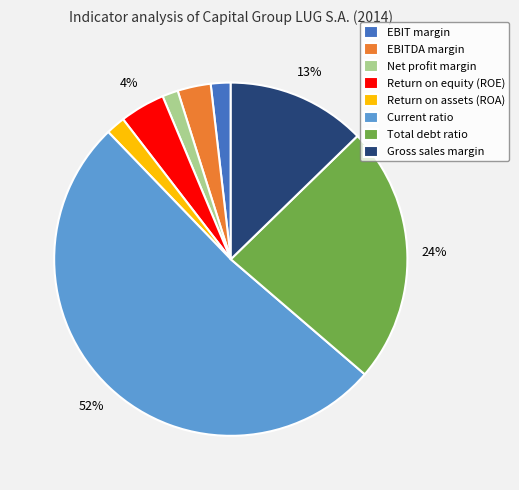

Which slice is the largest?

Current ratio